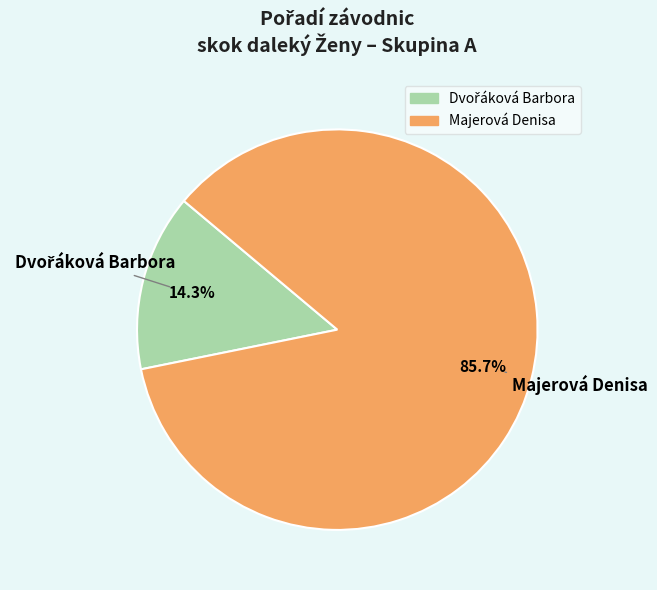

What is the largest slice in the pie chart?

Majerová Denisa